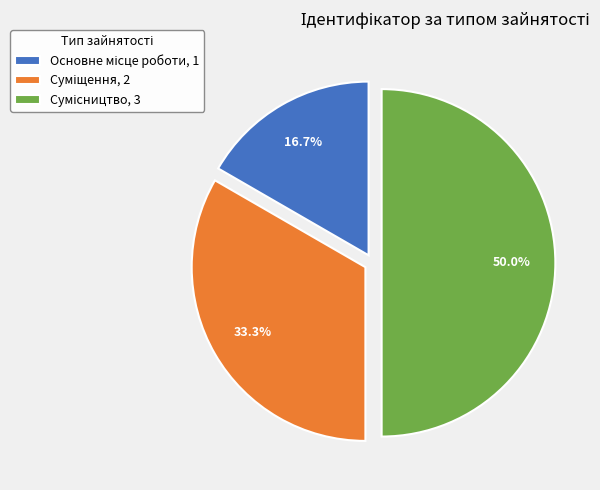

How many segments does this pie chart have?

3